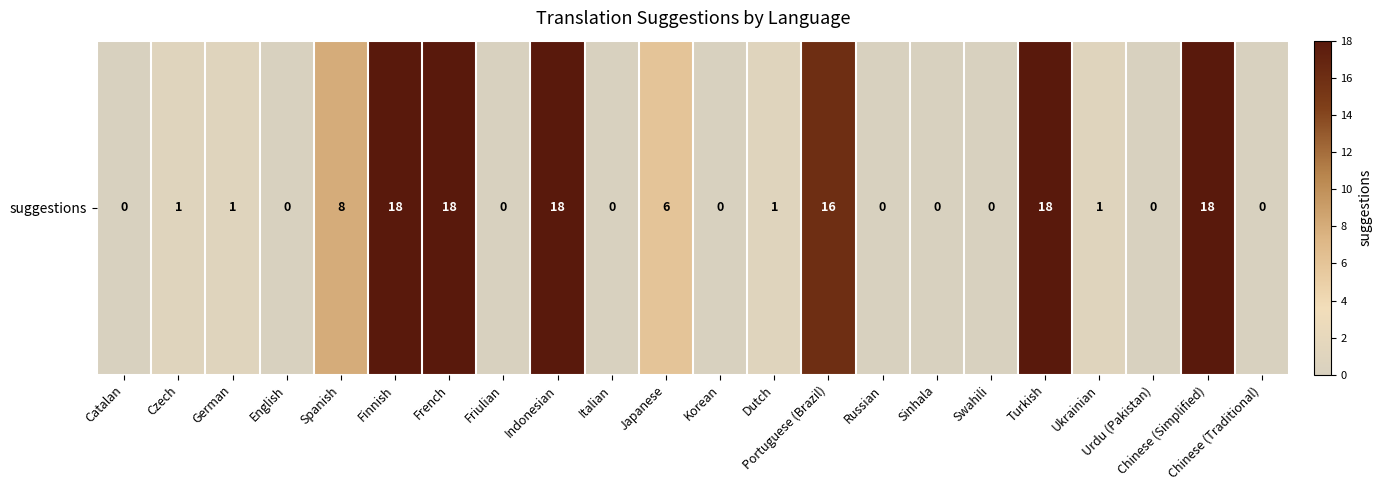

Approximately how many times larger is the value at Japanese compared to Turkish?

0.3